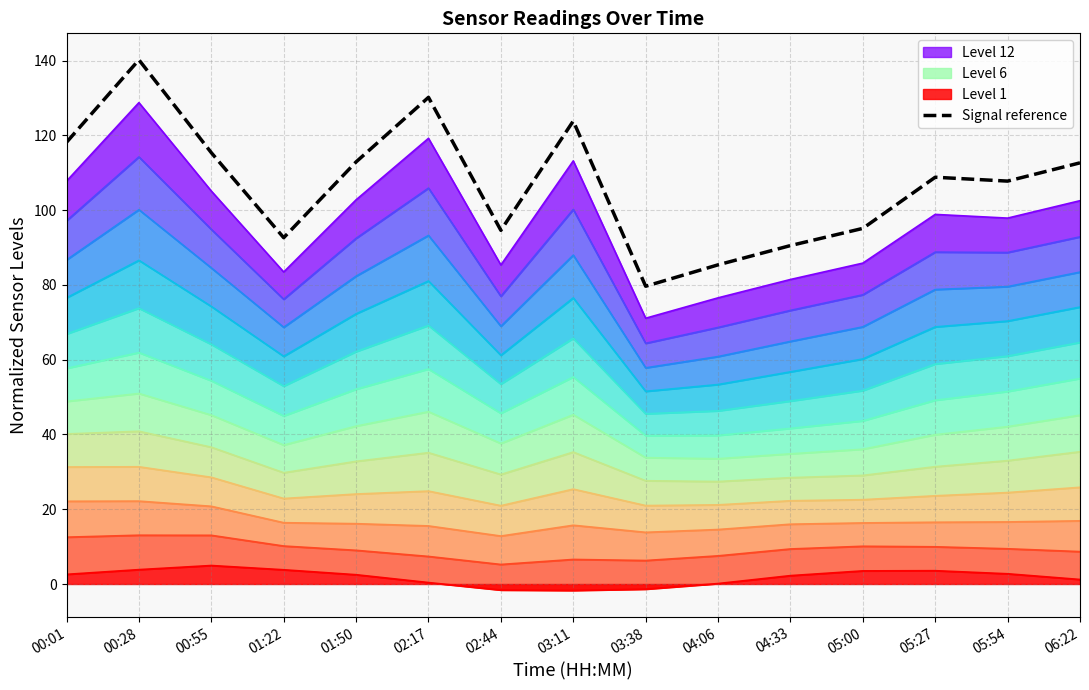

What is the difference between the second highest and minimum values?

50.5